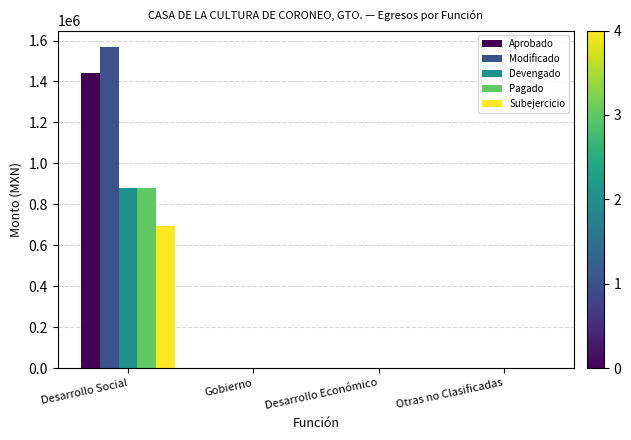

At which category does the chart reach its peak across all series?

Desarrollo Social